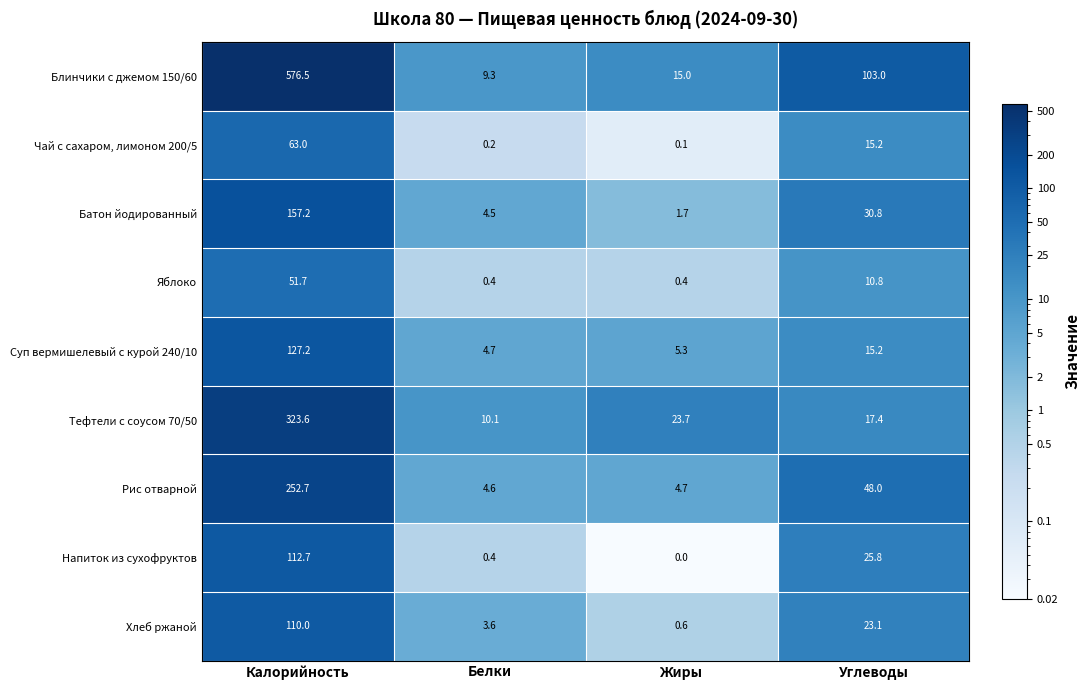

What is the spread (max minus min) of values at Углеводы?

92.2